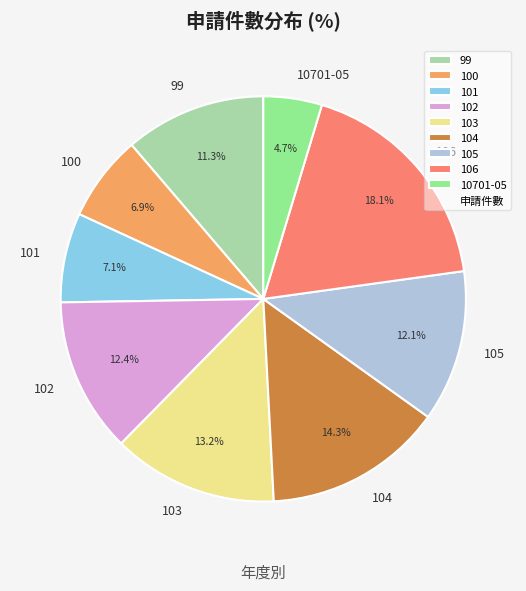

To the nearest percent, what is the difference between the largest and smallest slice percentages?

13%